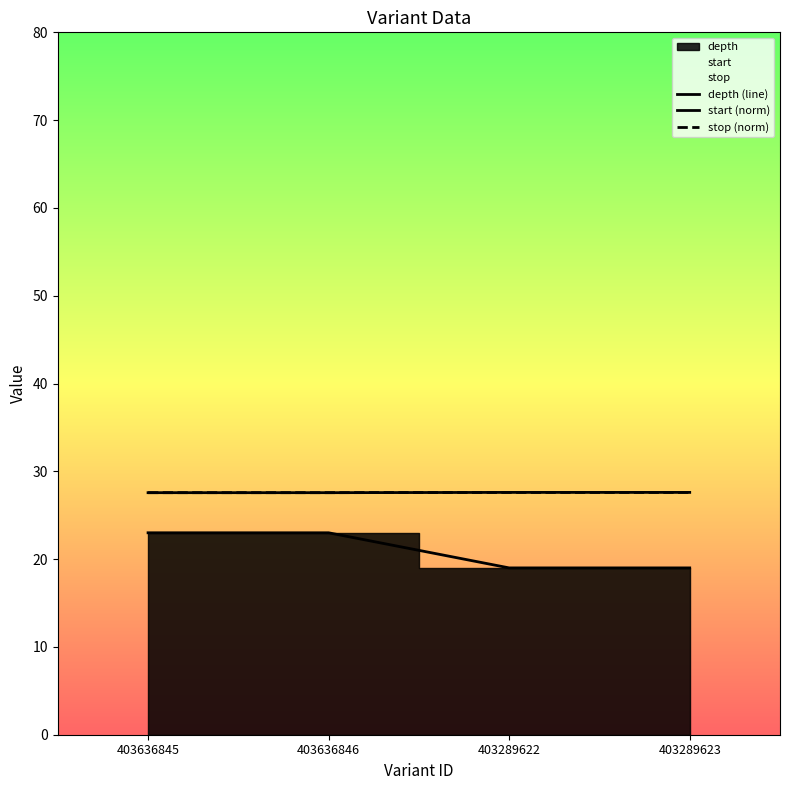

At 403289622, list the series in order from largest to smallest.

start (norm), stop (norm), depth (line)